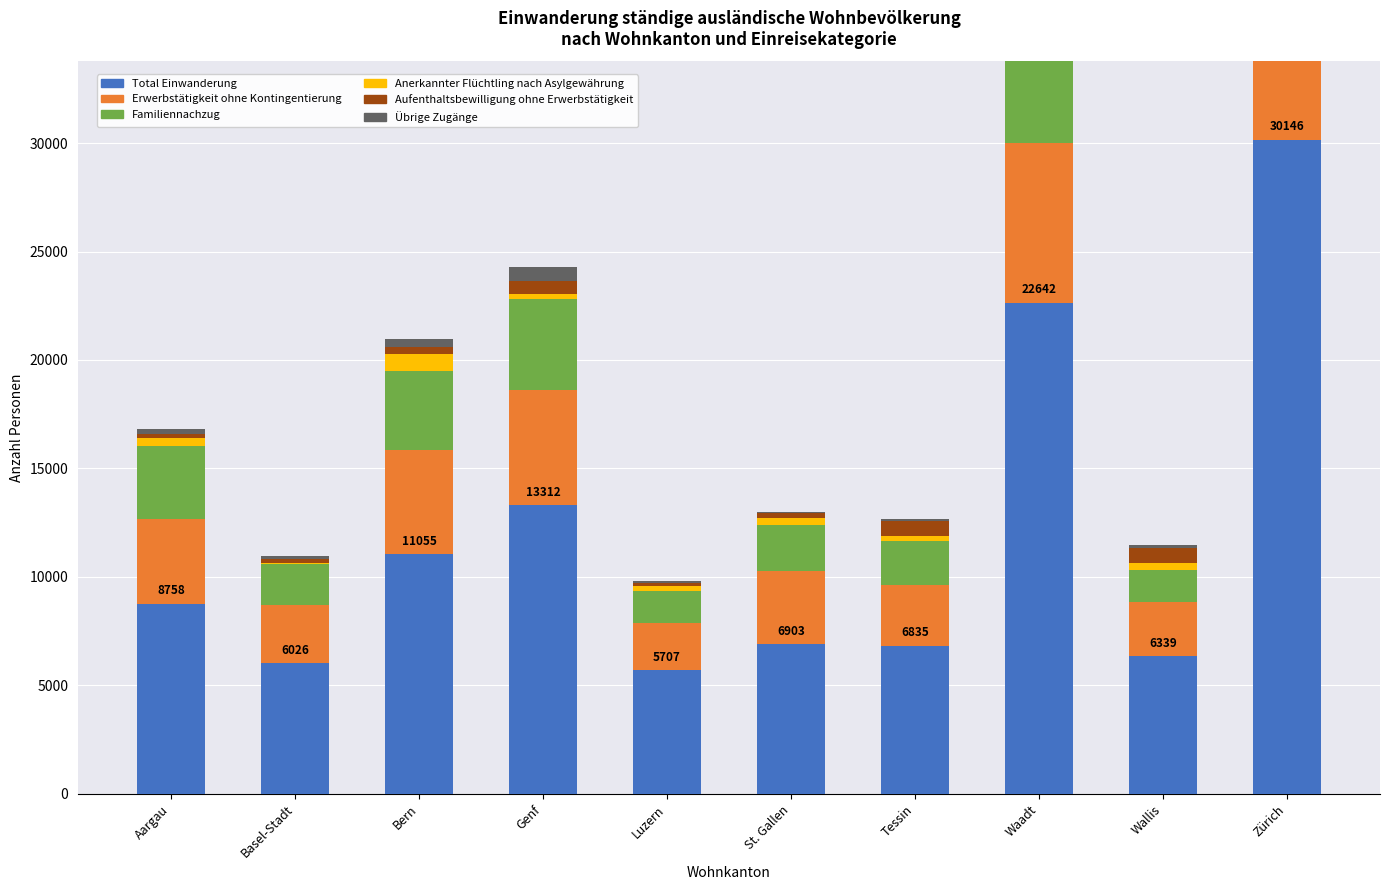

What is the difference between the maximum and minimum values in the Übrige Zugänge series?

573